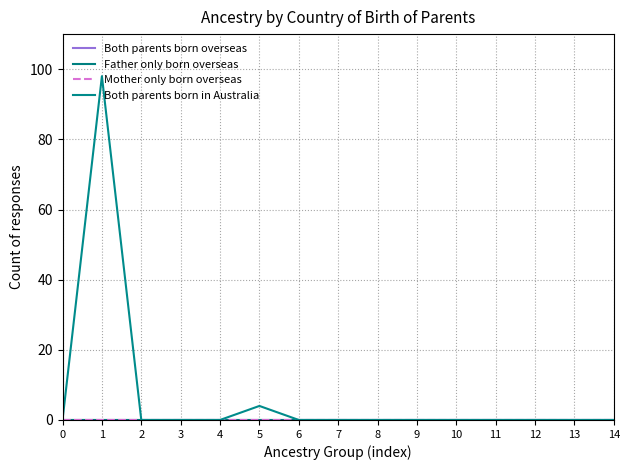

What is the maximum value shown in the chart?

98